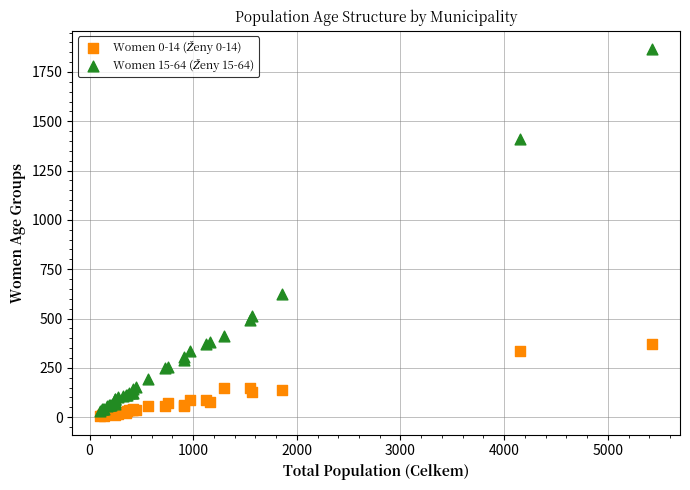

Across all series, what Y value is closest to 935?

622